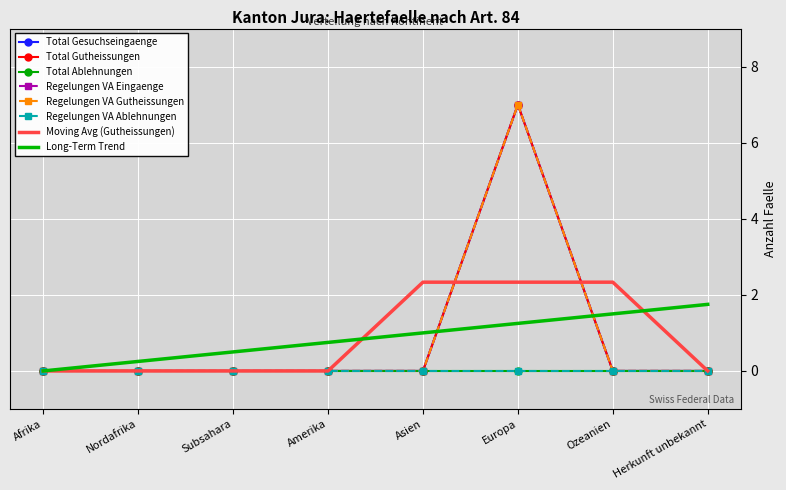

True or false: Total Gutheissungen has a value of -2 at Afrika.

False